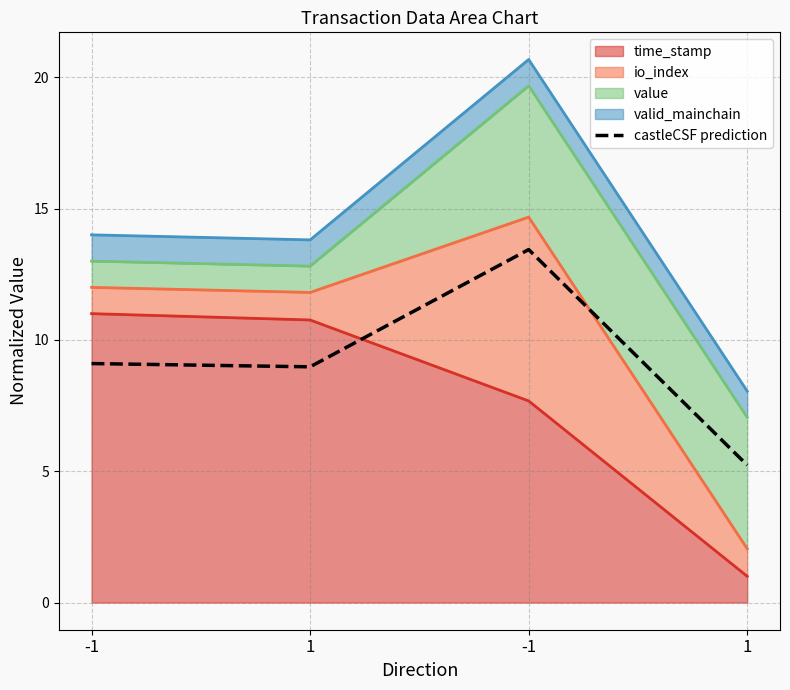

Where is the first local maximum?

-1